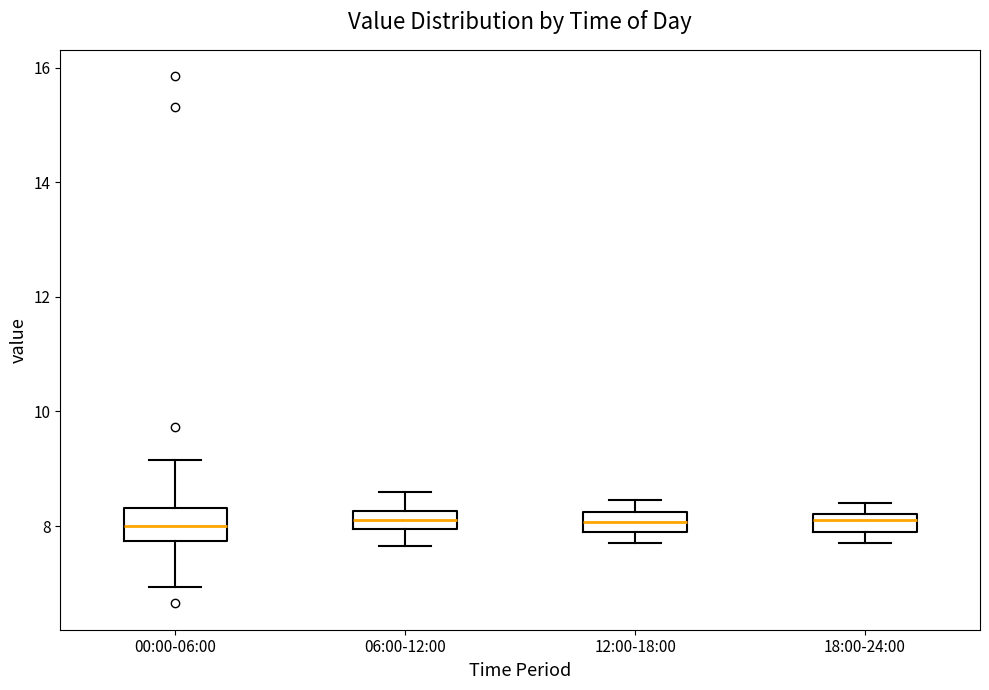

Which box is the tallest, from its lower edge to its upper edge?

00:00-06:00